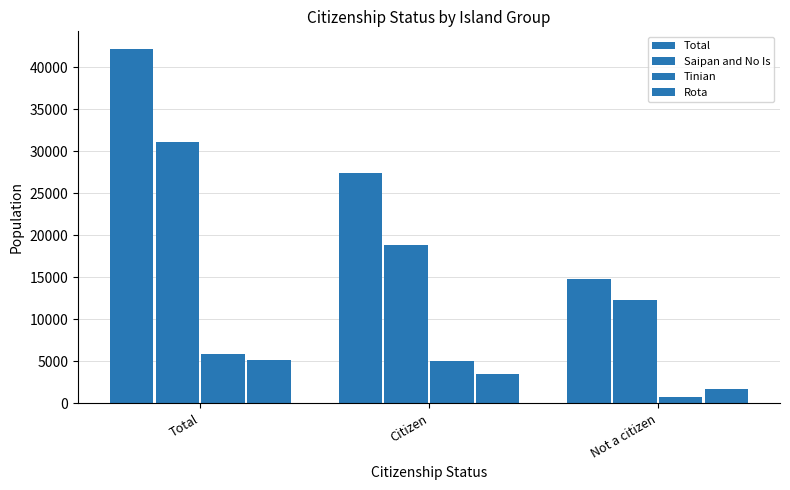

How many data points does each series have?

3